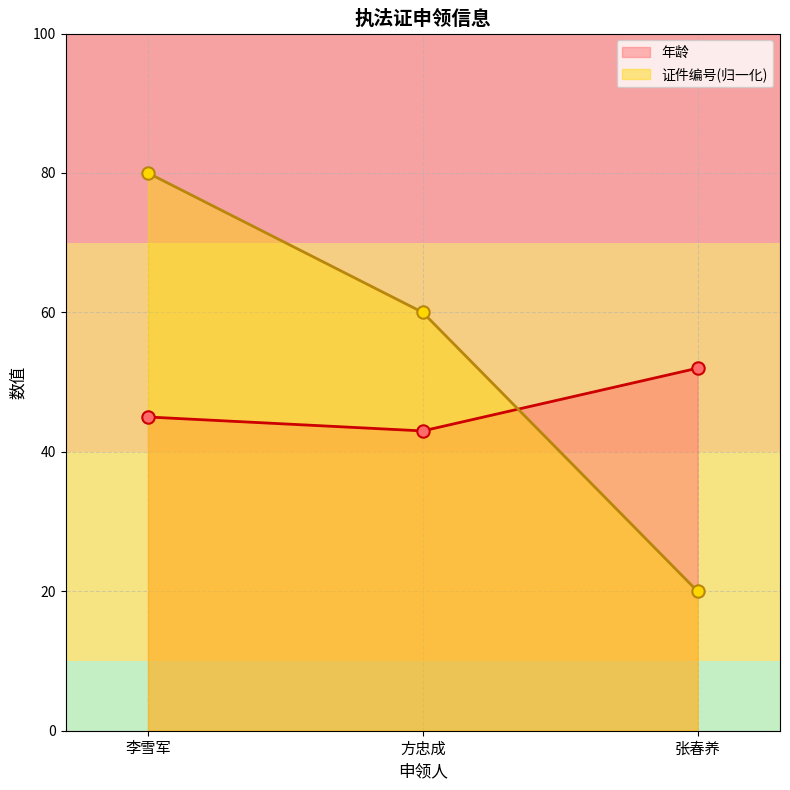

What are all the series names shown in the legend?

年龄, 证件编号